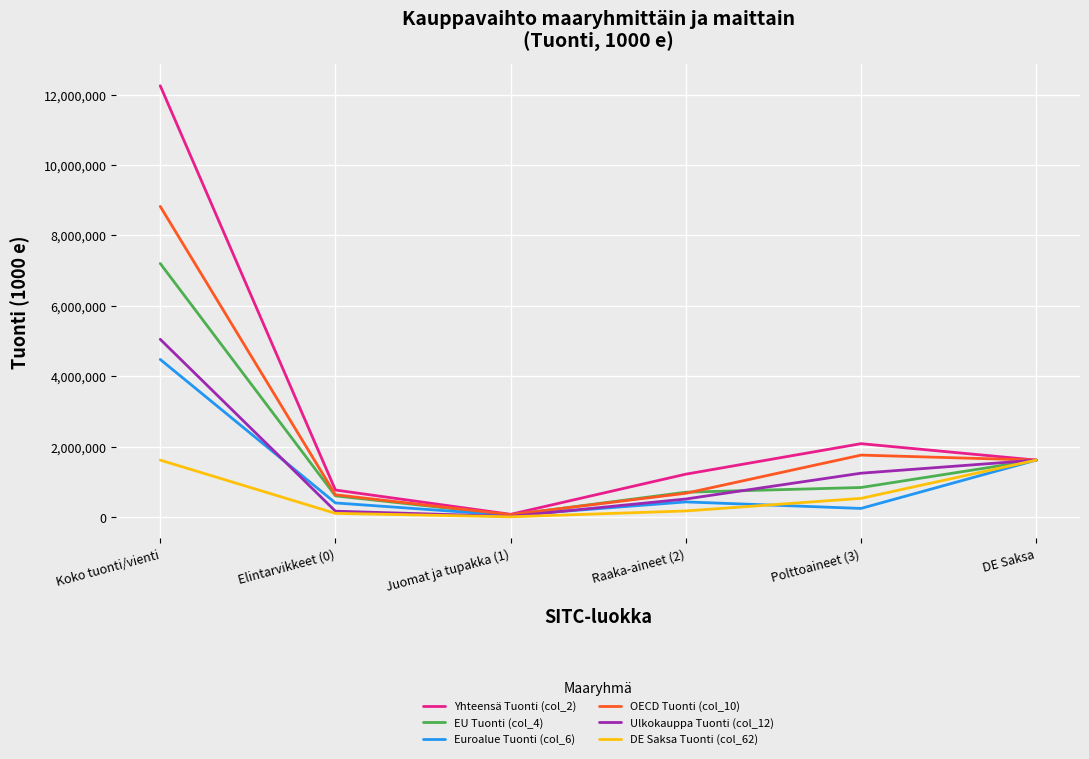

What position from the left is Juomat ja tupakka (1)?

3